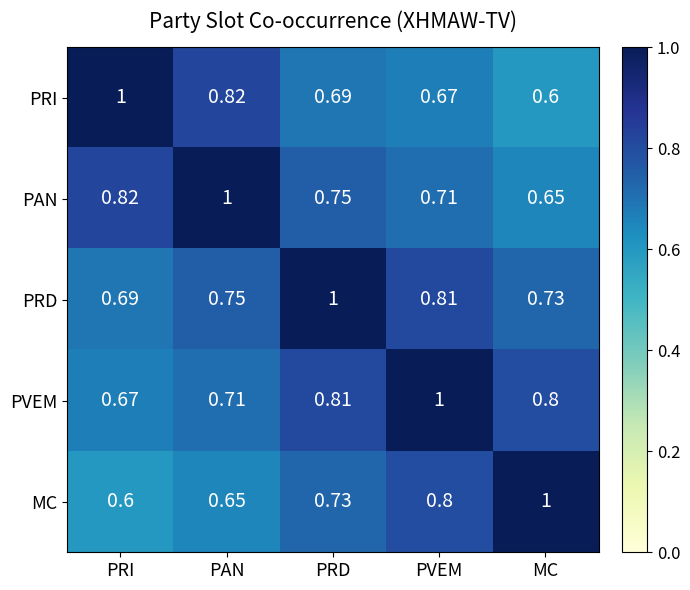

Where is MC nearest to the value 0?

PRI